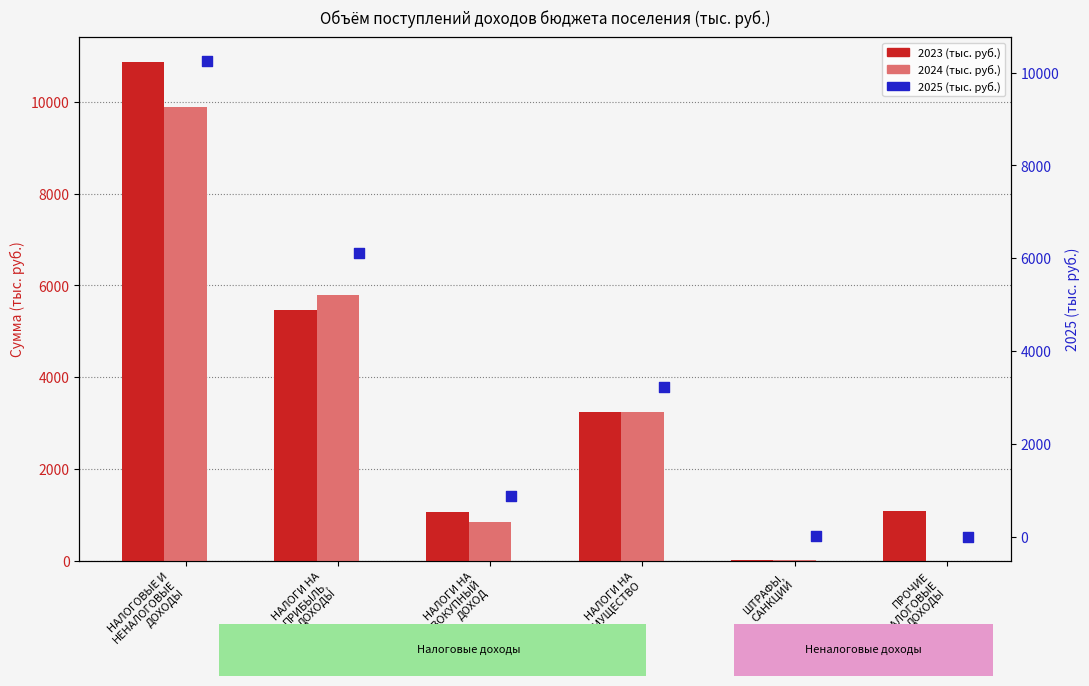

Which series has the widest spread of Y values?

2023 (тыс. руб.)